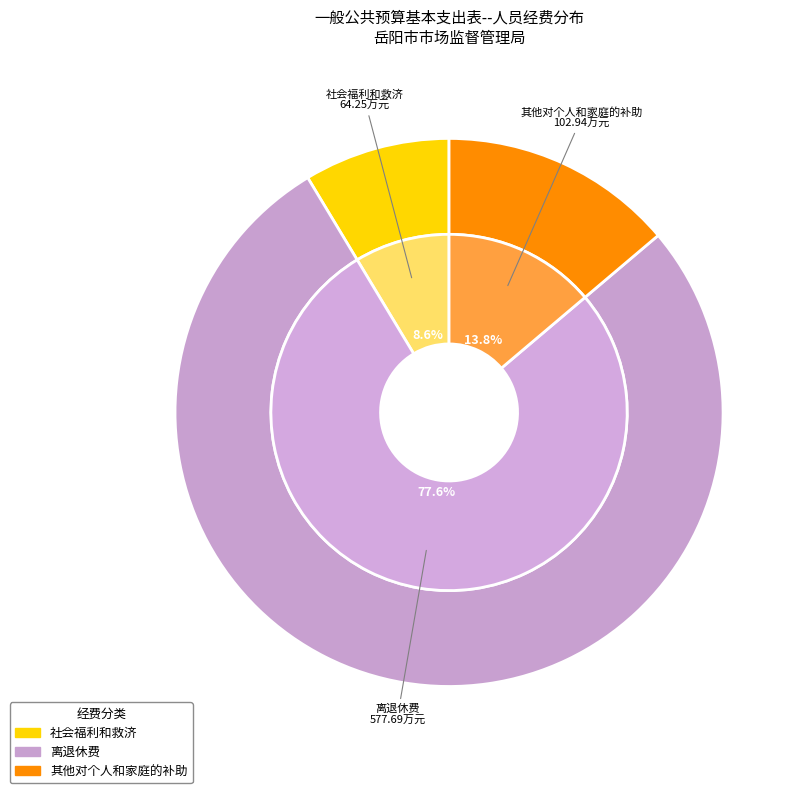

Which has a higher value, 社会福利和救济 or 离退休费?

离退休费